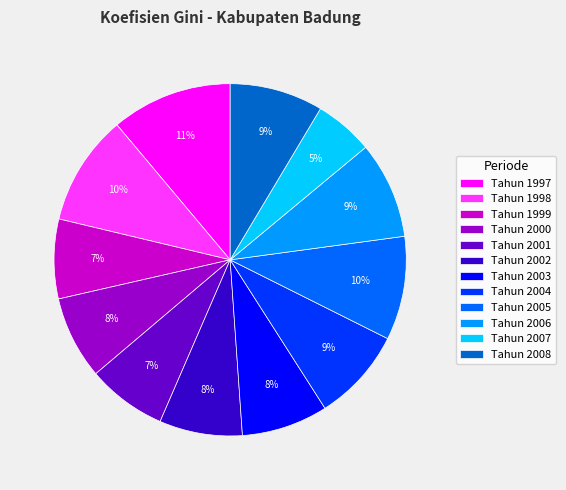

Which slice is the largest?

Tahun 1997